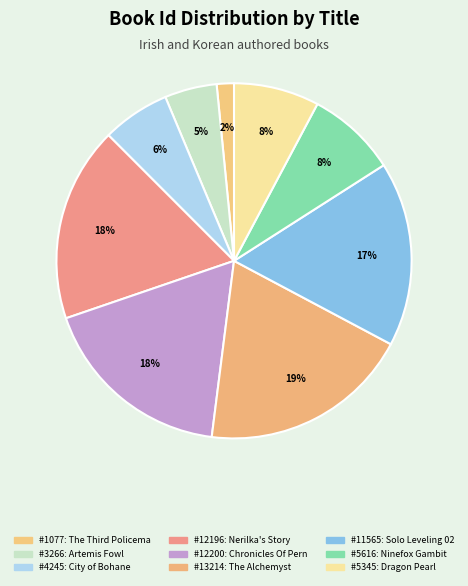

Count the number of slices in the pie.

9